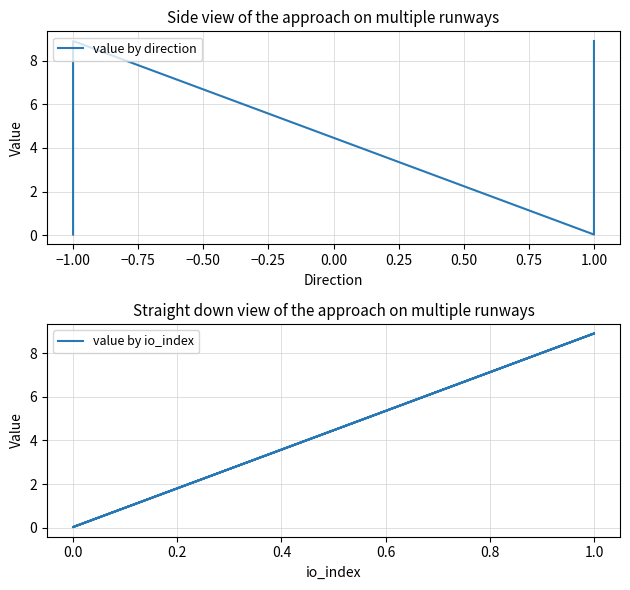

How many distinct data groups are displayed?

2